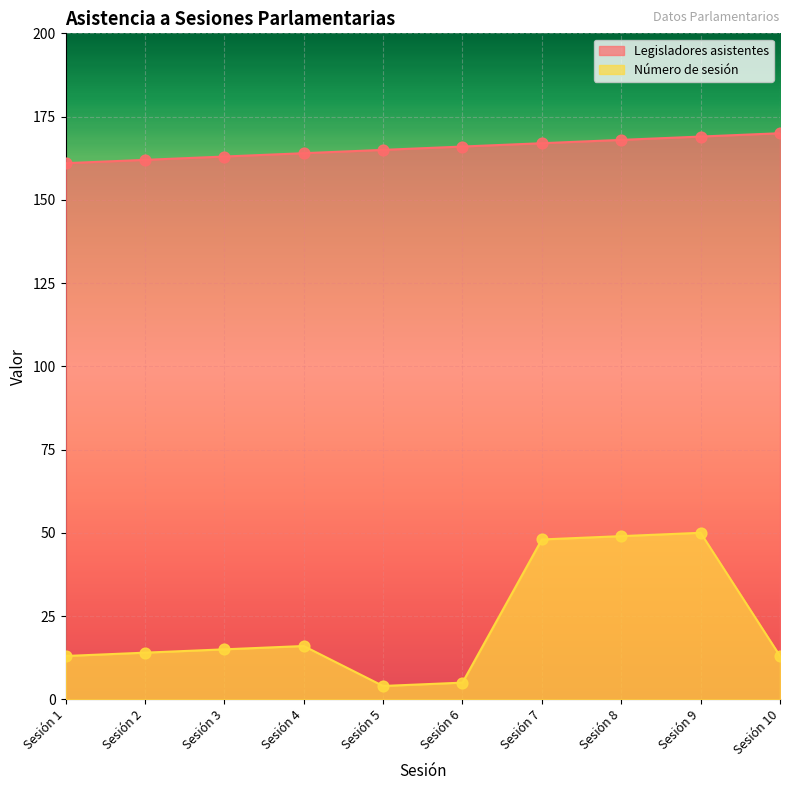

Which series has the largest total across all categories?

Legisladores asistentes